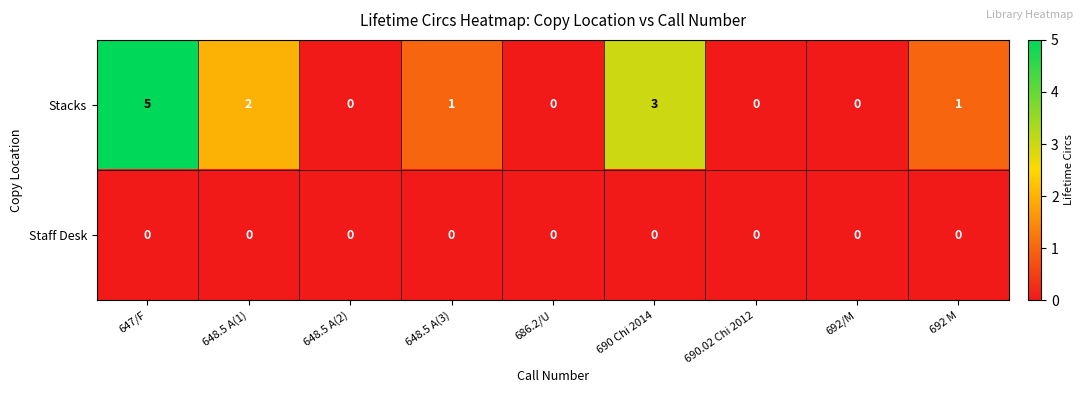

Rank the series at 692 M from highest to lowest value.

Stacks, Staff Desk